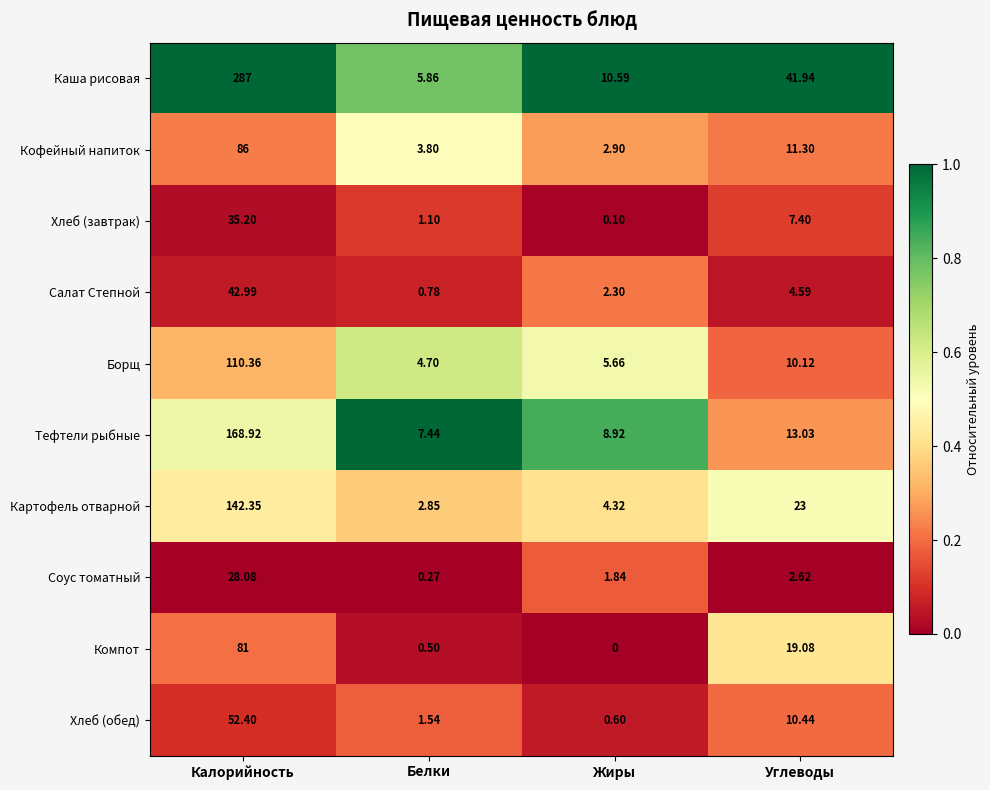

At which label does Картофель отварной first exceed 23?

Калорийность